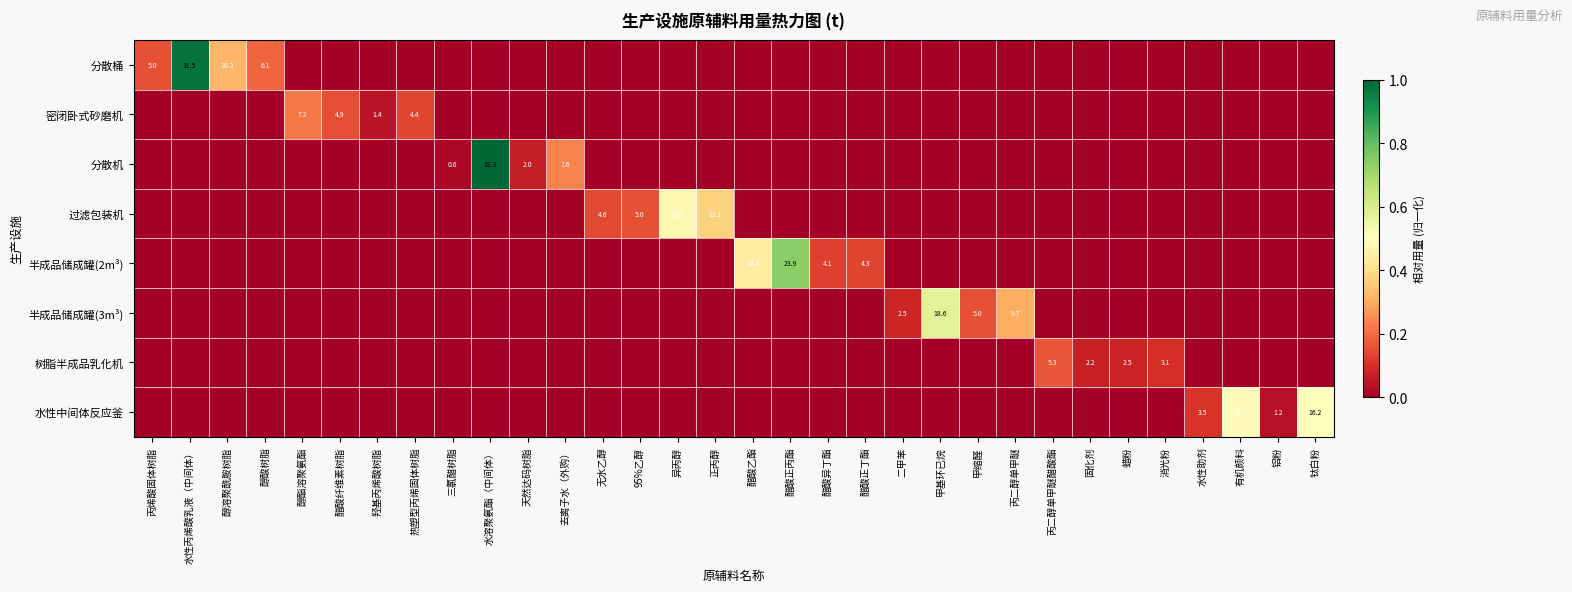

Between 水溶聚氨酯（中间体） and 醋酸正丁酯, which series saw the biggest shift?

分散机